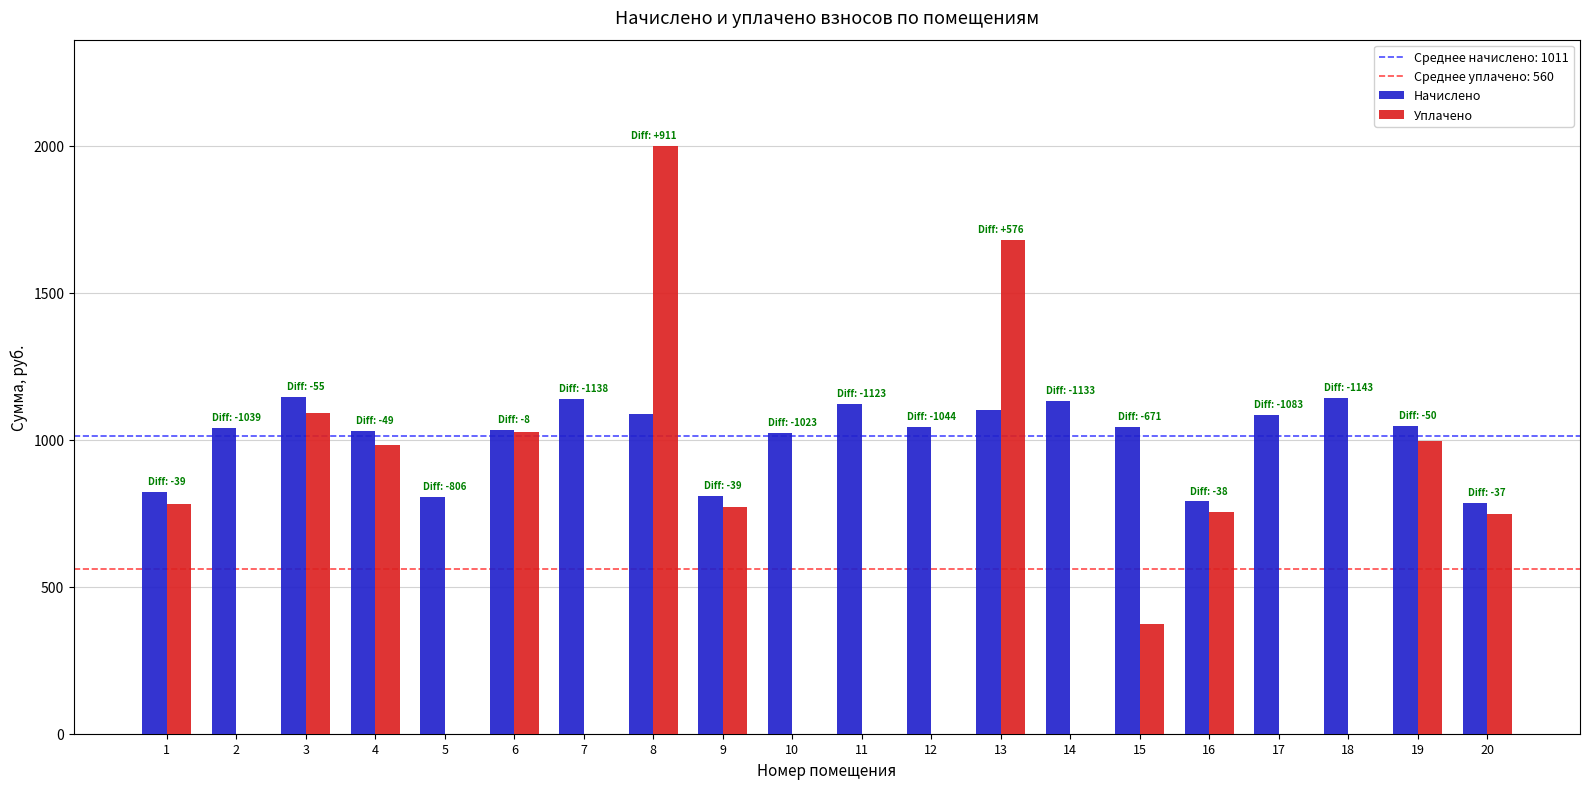

Where is Начислено nearest to the value 963?

10